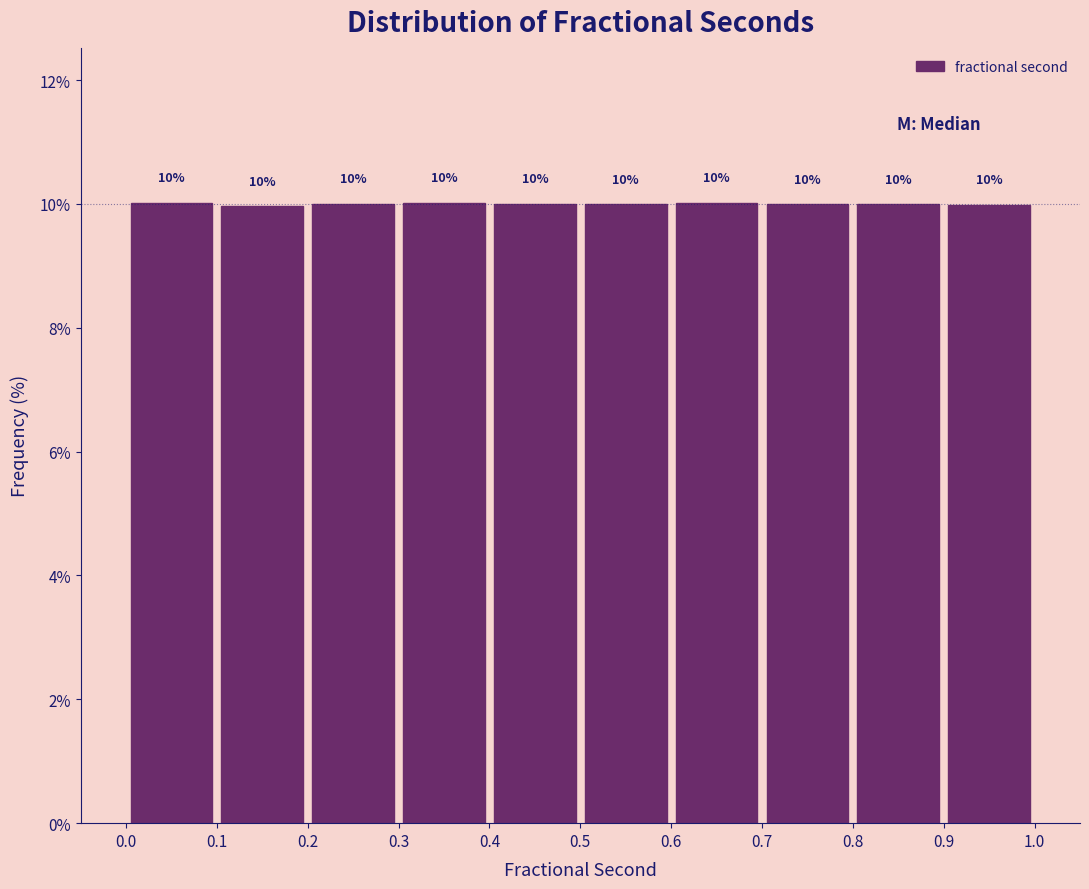

Reading left to right, transcribe this chart: for each bar, give the range it covers on the x-axis and its height.

0.0 to 0.1: 10
0.1 to 0.2: 10
0.2 to 0.3: 10
0.3 to 0.4: 10
0.4 to 0.5: 10
0.5 to 0.6: 10
0.6 to 0.7: 10
0.7 to 0.8: 10
0.8 to 0.9: 10
0.9 to 1.0: 10